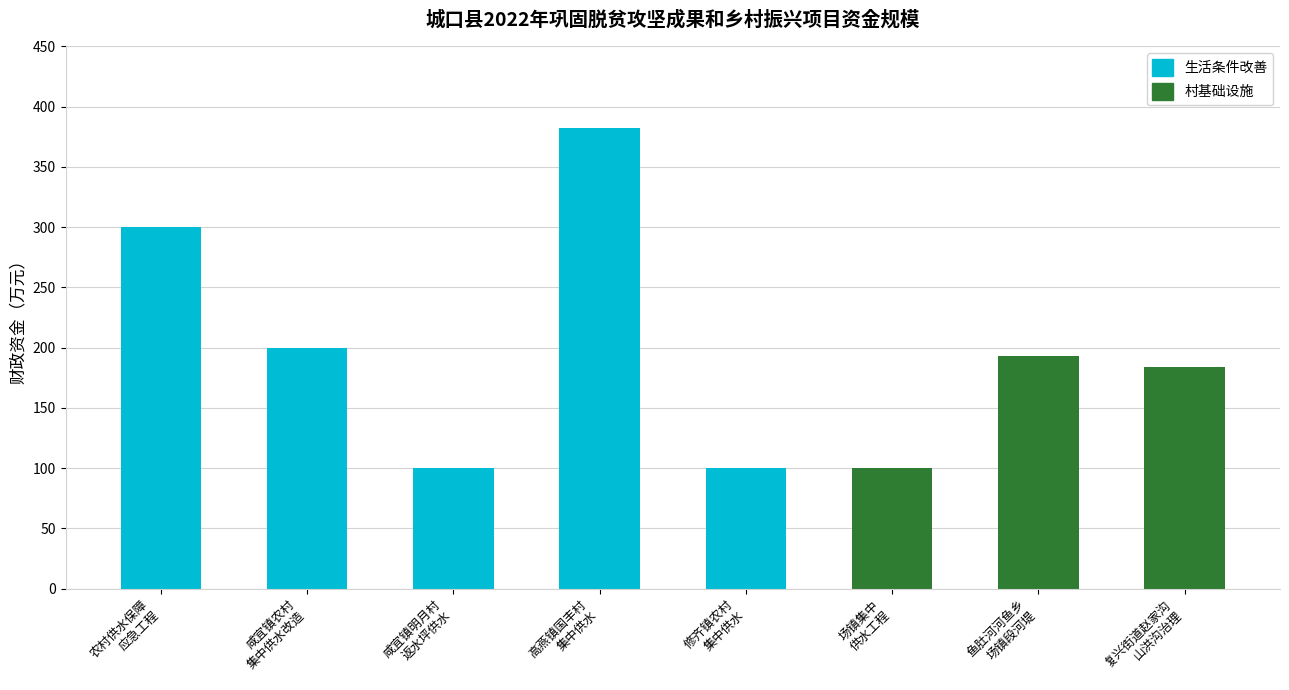

Is it true that the value at 城口县2022年咸宜镇农村集中供水改造工程 is 89?

False